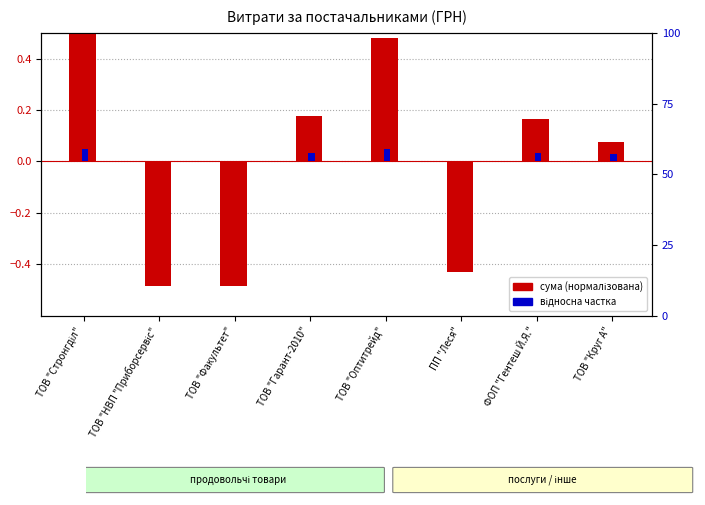

Rank the categories by сума (нормалізована) value from lowest to highest.

ТОВ "Факультет", ТОВ "НВП "Приборсервіс", ПП "Леся", ТОВ "Круг А", ФОП "Гентеш Й.Я.", ТОВ "Гарант-2010", ТОВ "Оптитрейд", ТОВ "Стронгділ"